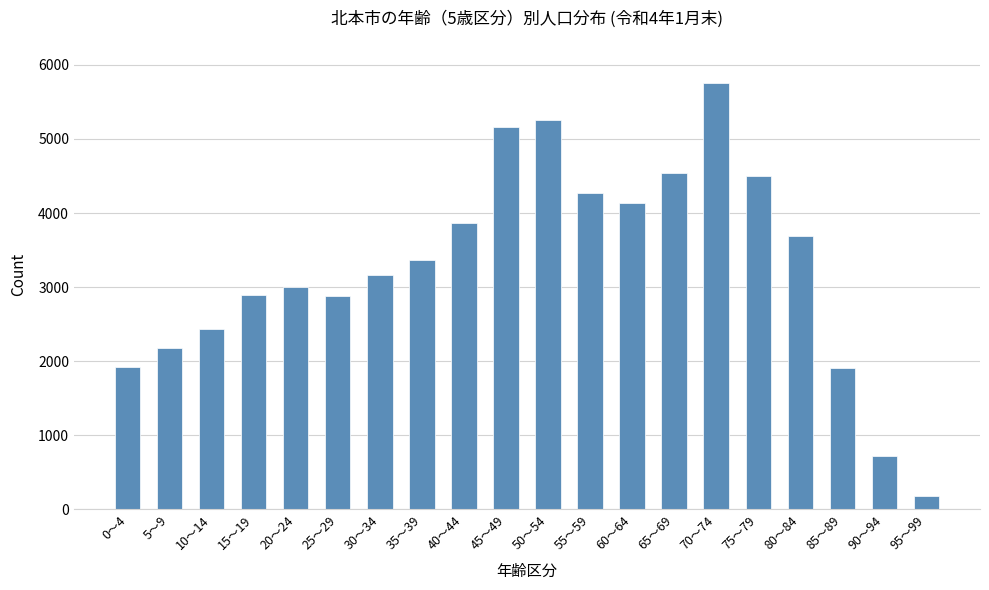

The value at 90～94 is 722. True or false?

True